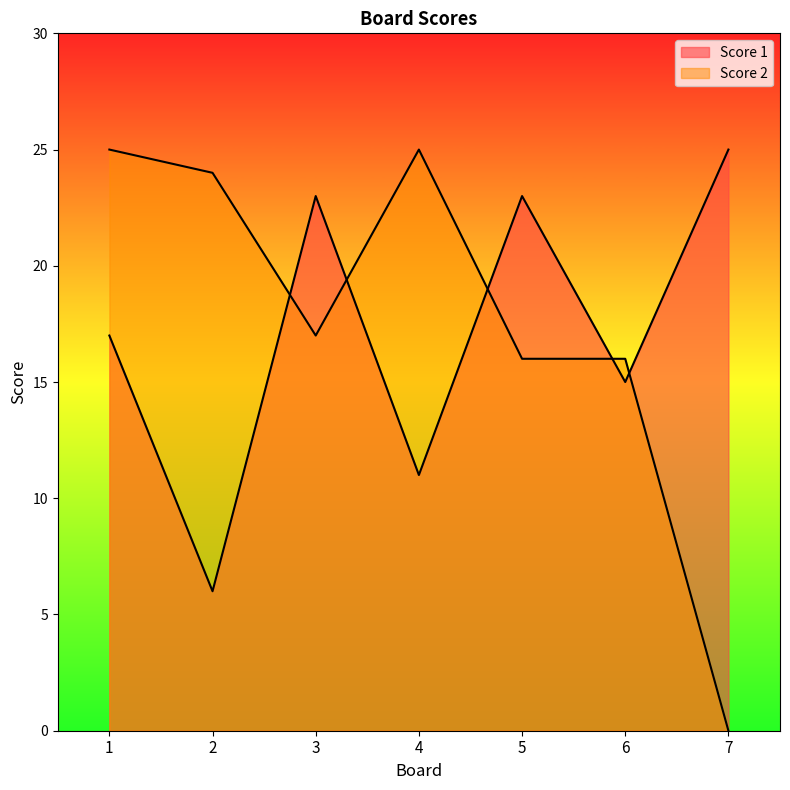

What is the spread (max minus min) of values at 2?

18